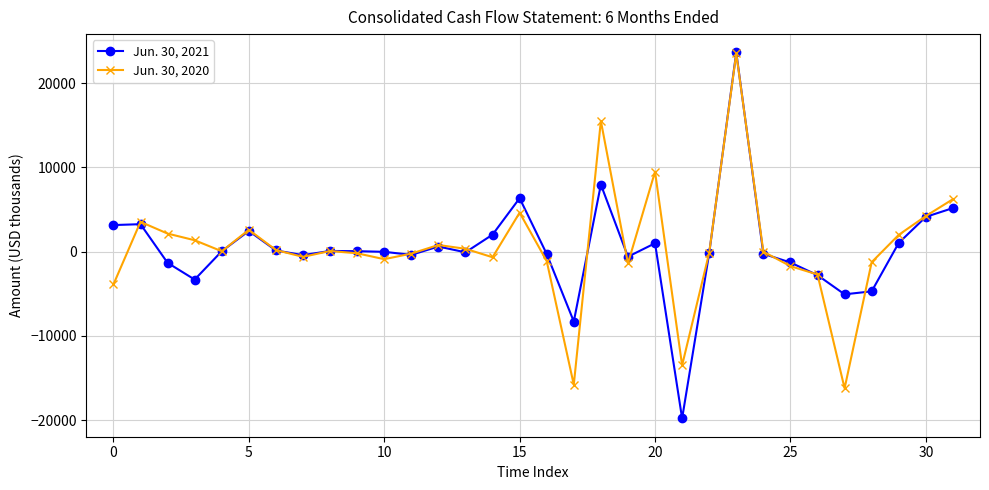

What is the minimum value for Jun. 30, 2020?

-16222